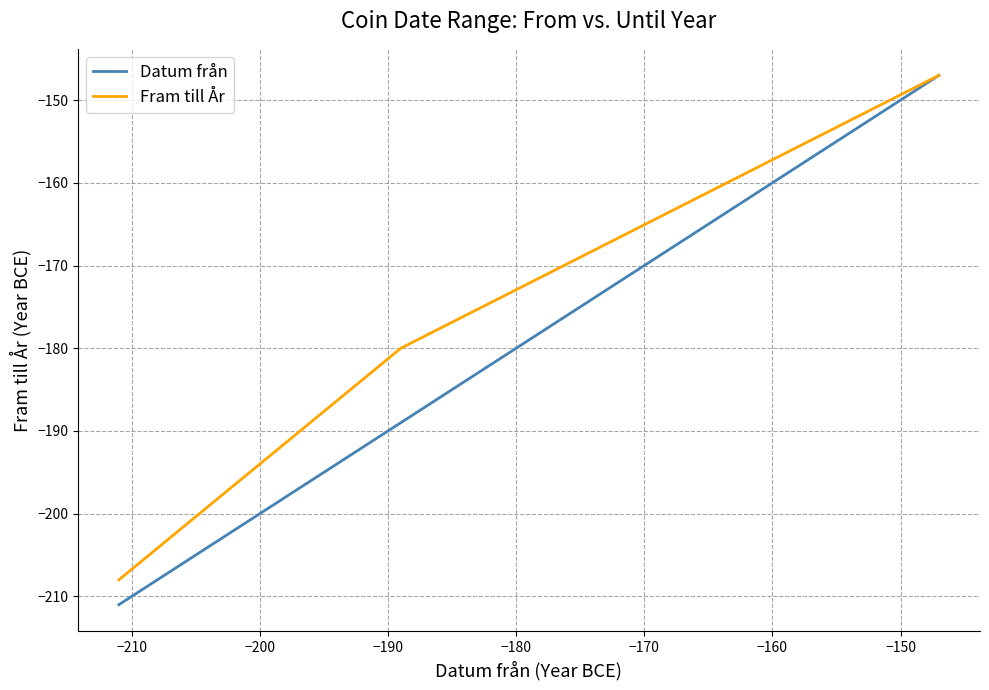

True or false: Fram till År and Datum från cross at least once.

False